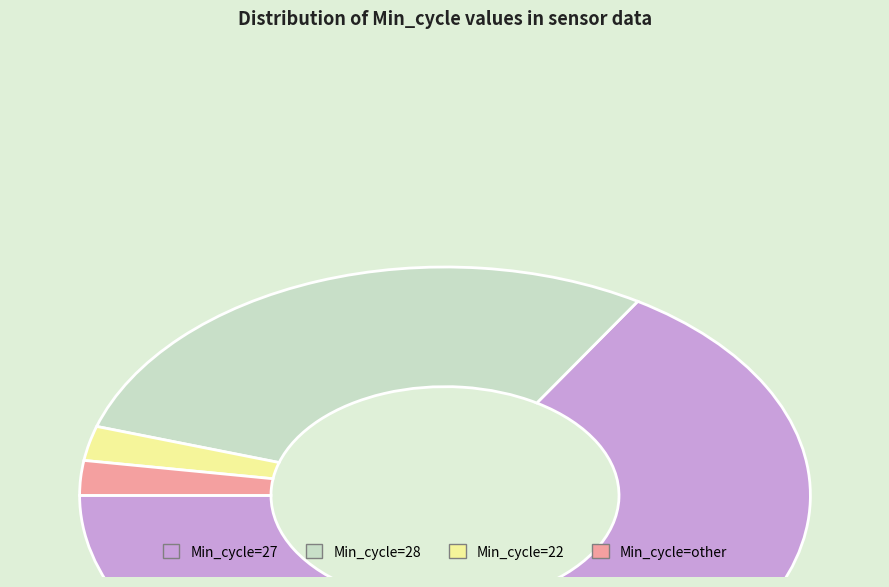

True or false: Min_cycle=28 accounts for 29% of the total.

True